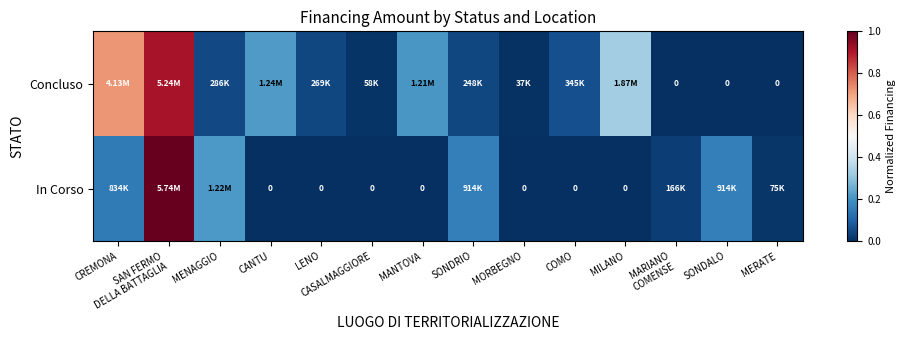

At which label is Concluso closest to 0?

MARIANO COMENSE